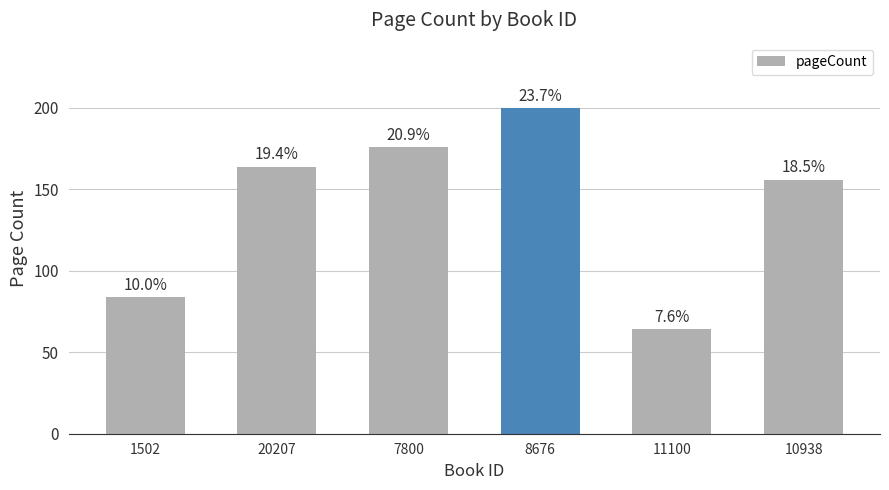

What is the sum of the values at 20207 and 10938?

320